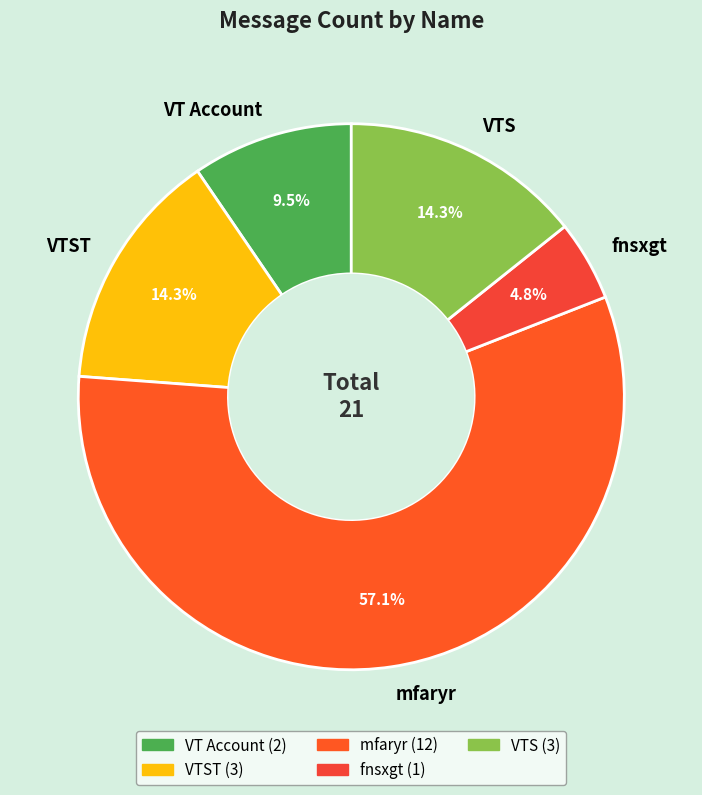

How many segments does this pie chart have?

5